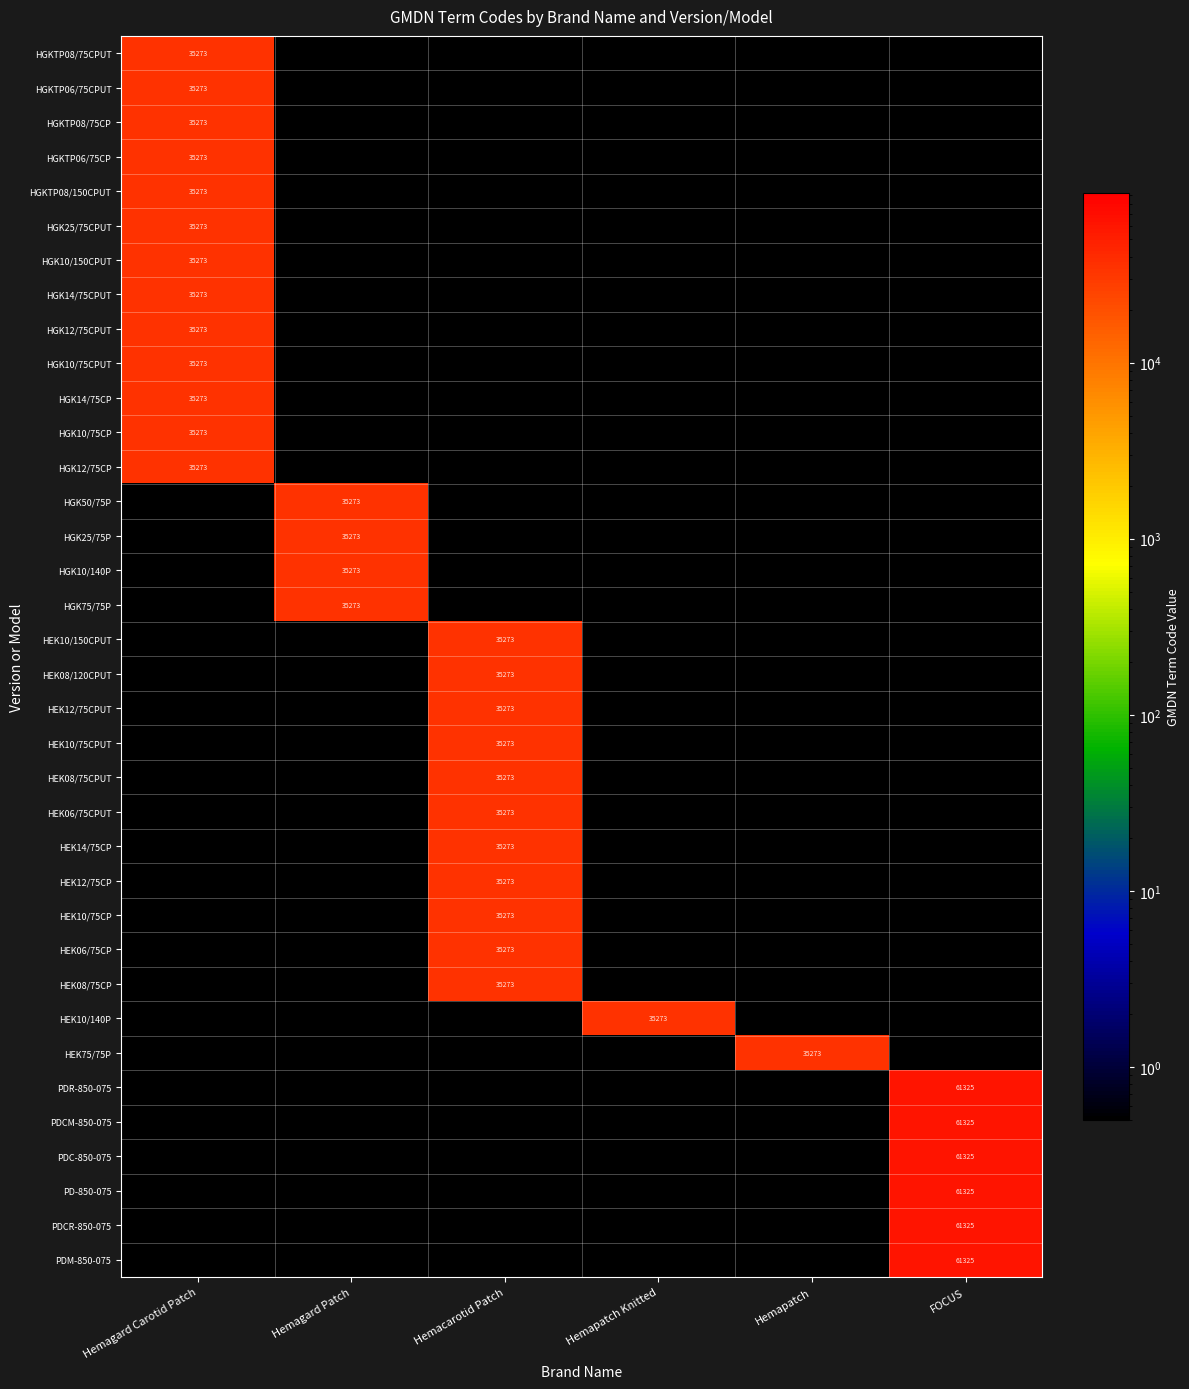

Which has a higher value, Hemapatch Knitted or Hemagard Patch?

Hemapatch Knitted